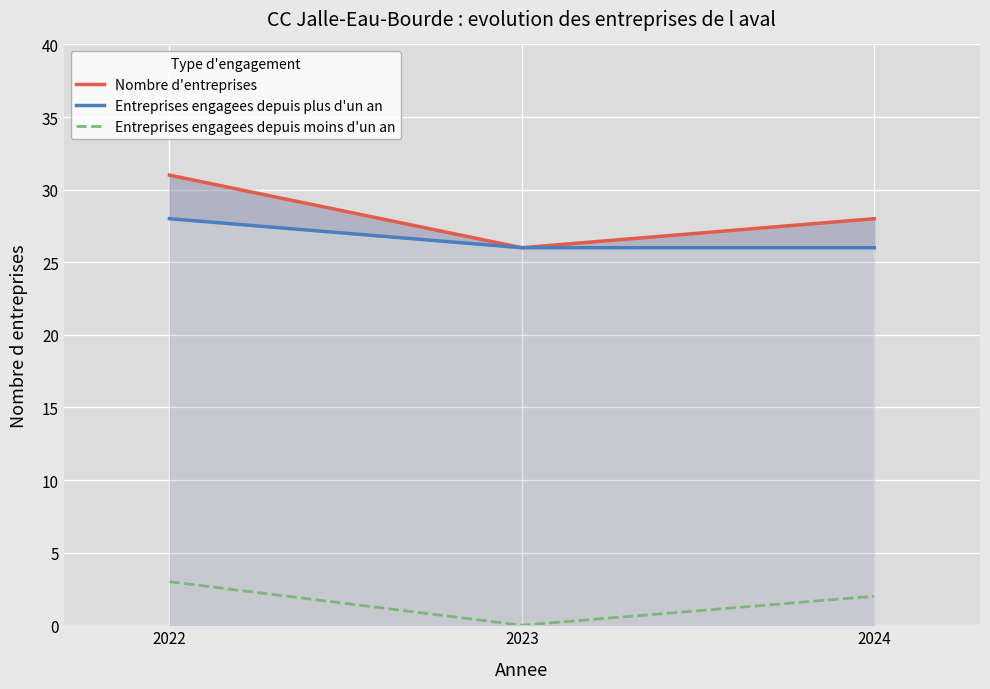

What is the total value across all series at 2022?

62